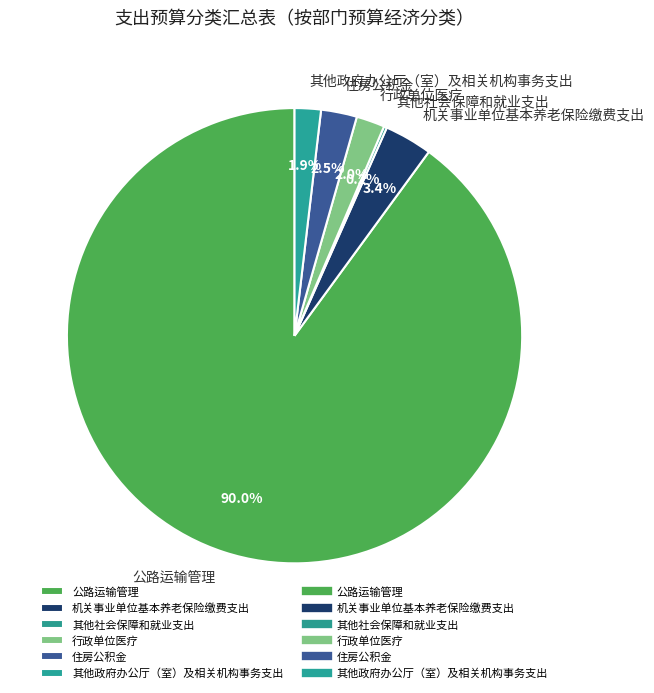

Which has a higher value, 行政单位医疗 or 住房公积金?

住房公积金